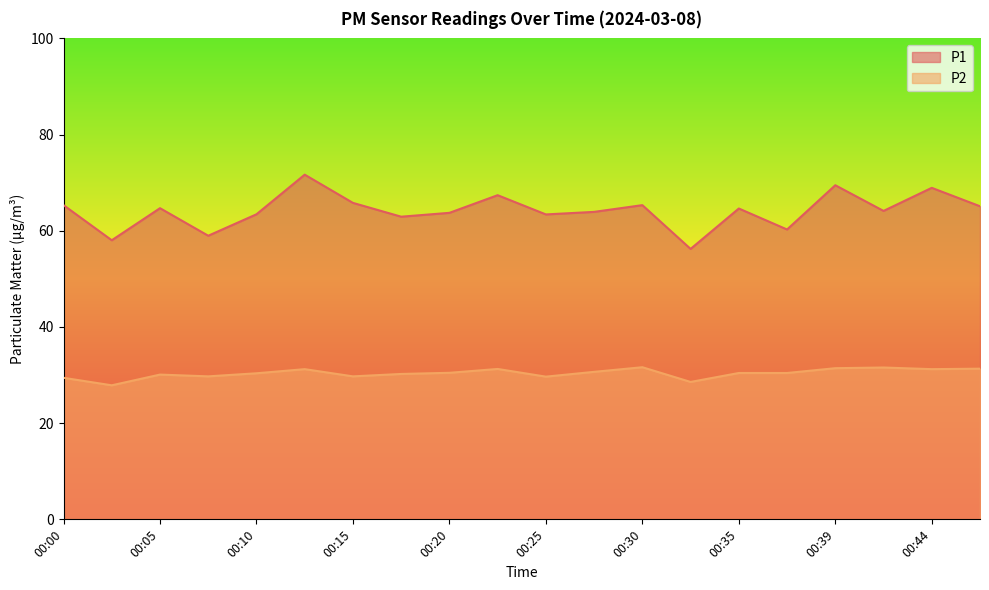

True or false: P2 and P1 cross at least once.

False